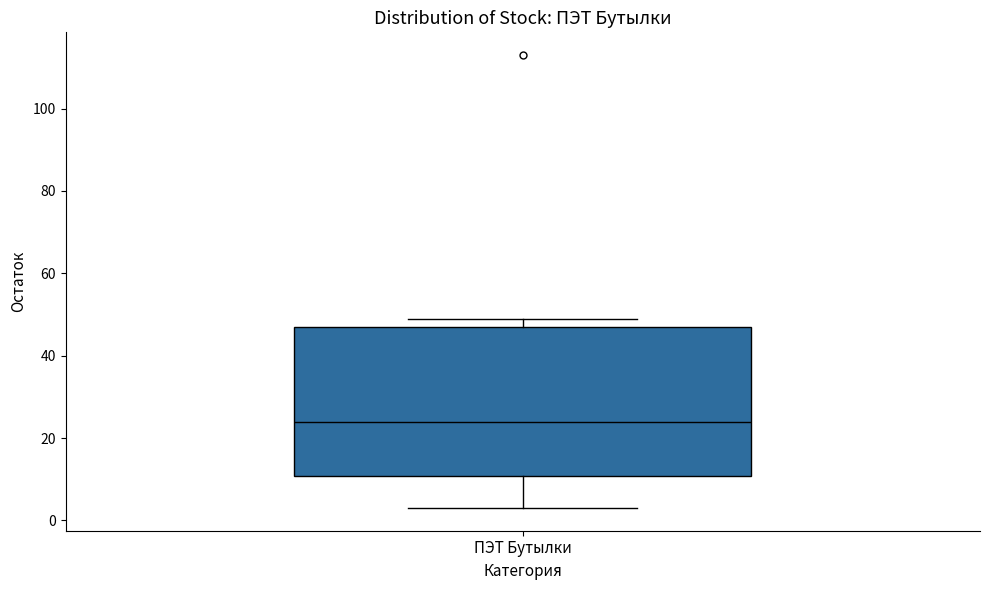

Read this box plot against the y-axis: the position of the median line, the range covered by the box, and the ends of both whiskers. The values are not printed on the chart, so give them approximately, as read against the axis.

median 24, box 10 to 48, whiskers 4 to 50